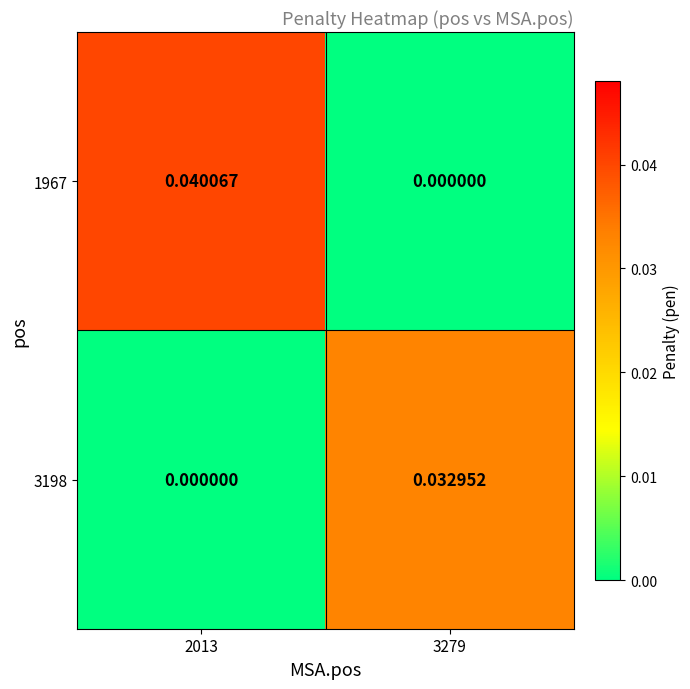

How many series are shown in this chart?

2